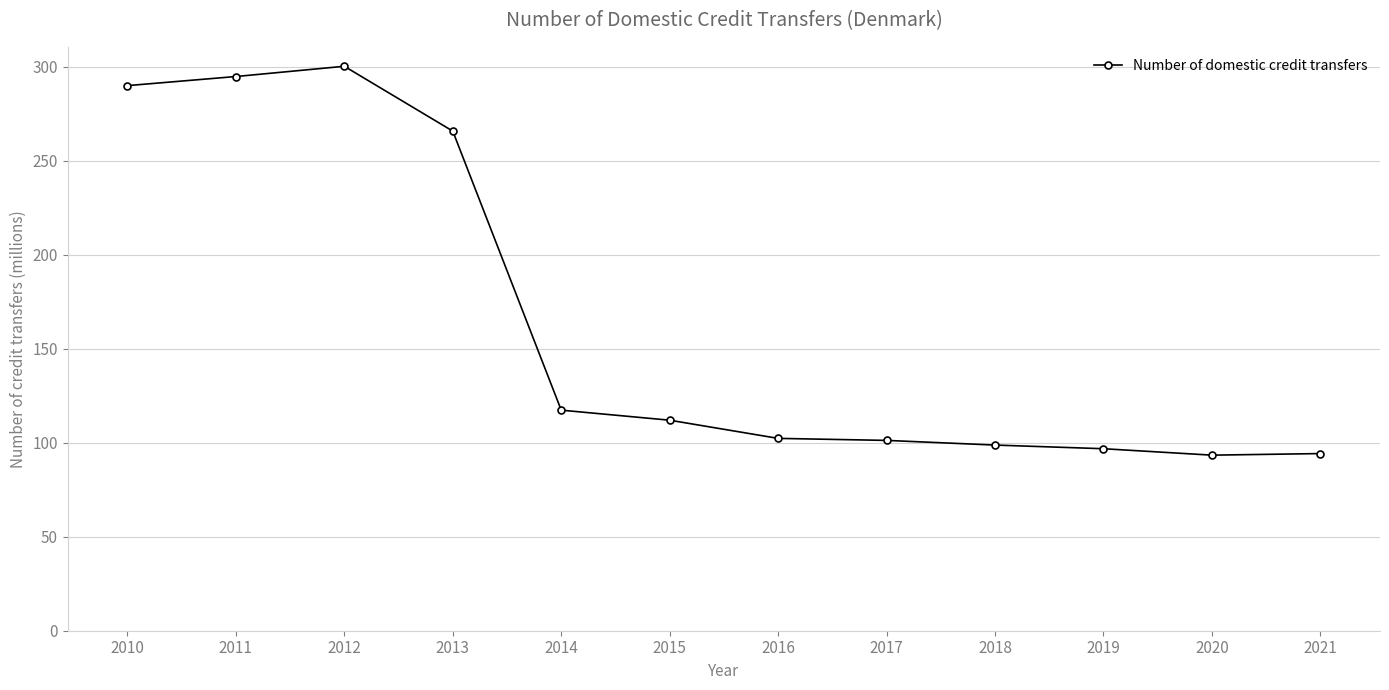

What is the value of the 1st point from the left?

290.0